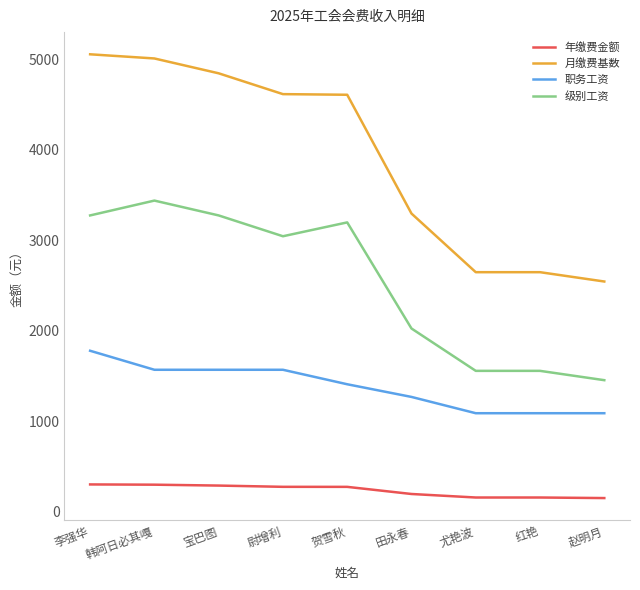

True or false: 级别工资 and 年缴费金额 intersect in this chart.

False